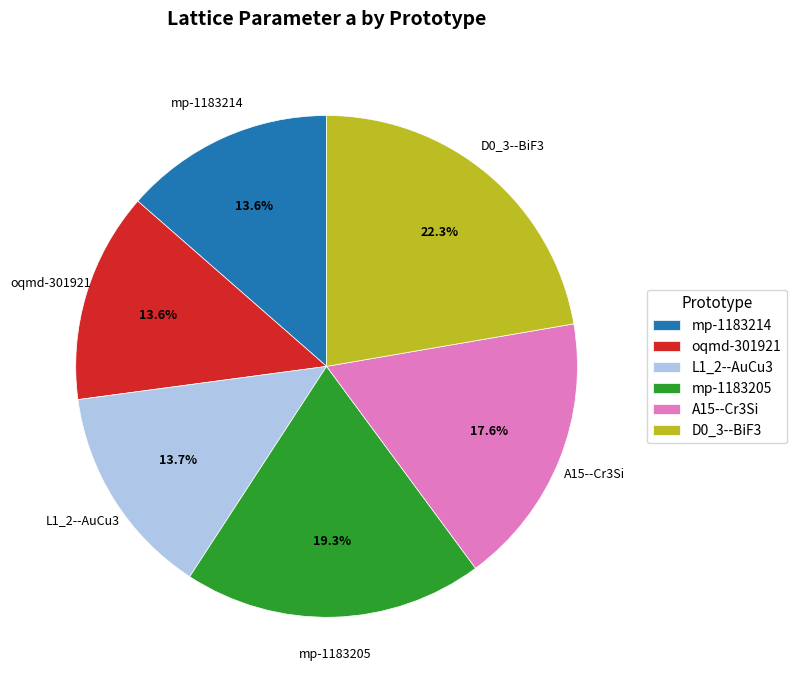

Is it true that mp-1183214 is 14% of the pie?

True